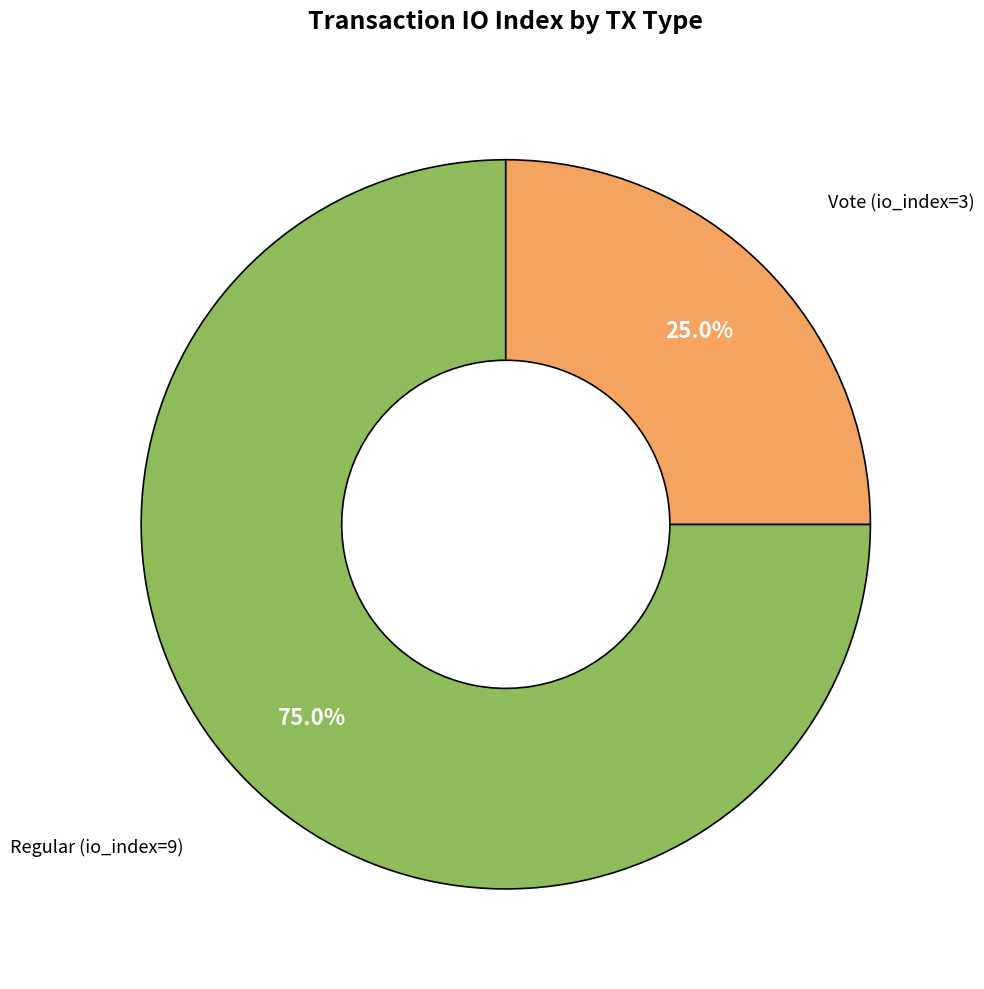

Is there any slice that represents more than half of the pie?

Yes